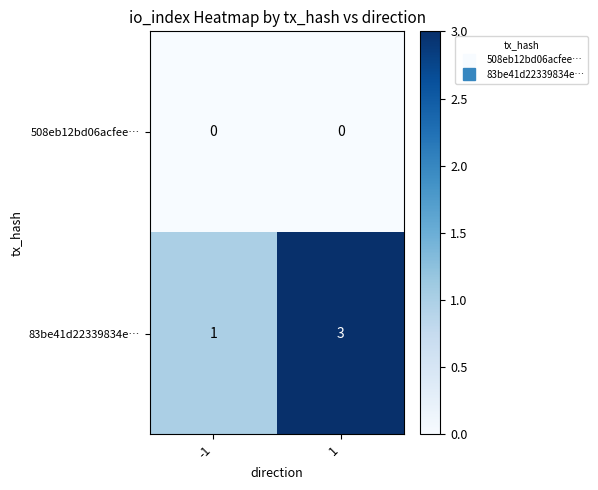

List the series in order of their overall mean, lowest first.

508eb12bd06acfee…, 83be41d22339834e…